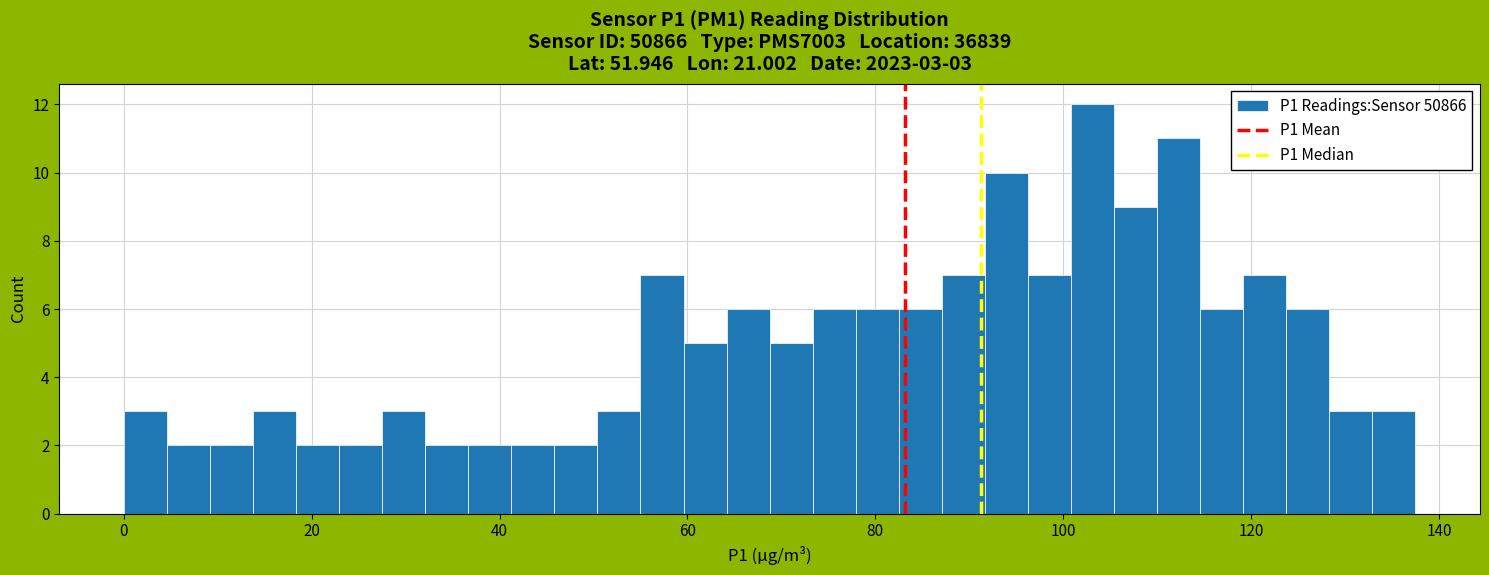

Around what value on the x-axis is the tallest bar? Give the approximate position of its centre, as read against the axis.

104